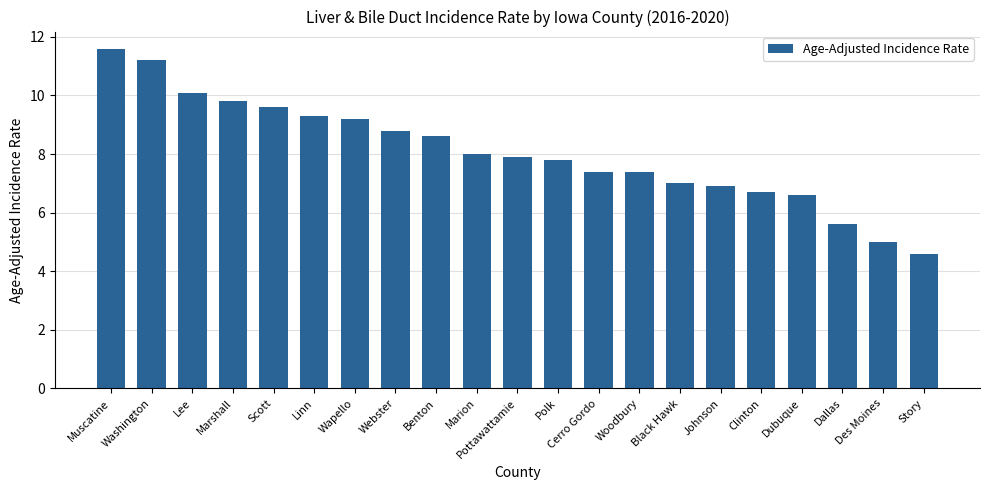

What is the change in value from Johnson to Dallas?

-1.3